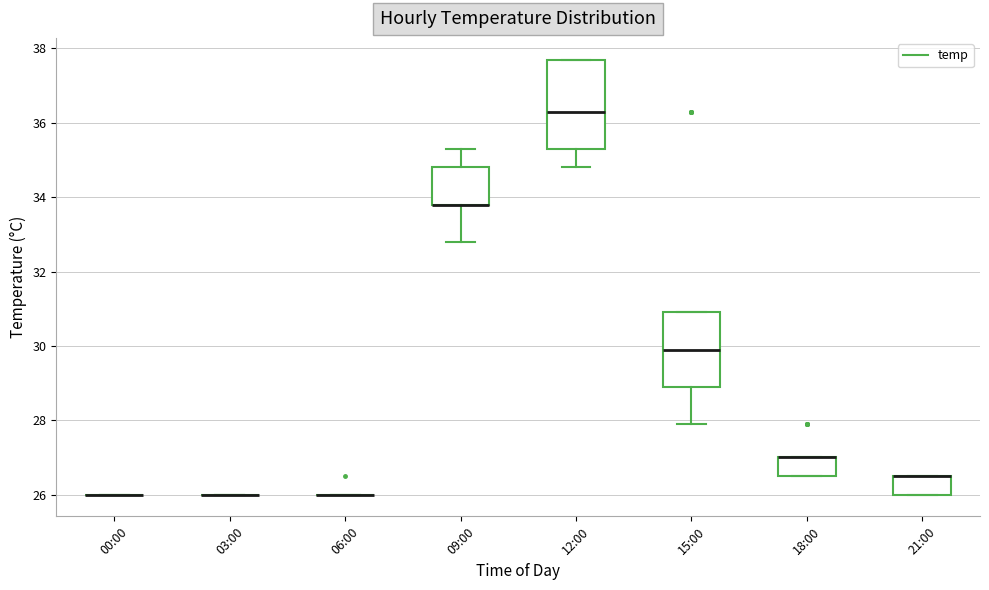

Reading left to right, read every box against the y-axis: the position of its median line, the range the box covers, and the ends of its whiskers. The values are not printed on the chart, so give them approximately, as read against the axis.

00:00: box collapsed to a line at 26.0, whiskers 26.0 to 26.0
03:00: box collapsed to a line at 26.0, whiskers 26.0 to 26.0
06:00: box collapsed to a line at 26.0, whiskers 26.0 to 26.0
09:00: median 33.8 (drawn on the box's lower edge), box 33.8 to 34.8, whiskers 32.8 to 35.4
12:00: median 36.4, box 35.4 to 37.8, whiskers 34.8 to 37.8
15:00: median 30.0, box 29.0 to 31.0, whiskers 28.0 to 31.0
18:00: median 27.0 (drawn on the box's upper edge), box 26.6 to 27.0, whiskers 26.6 to 27.0
21:00: median 26.6 (drawn on the box's upper edge), box 26.0 to 26.6, whiskers 26.0 to 26.6